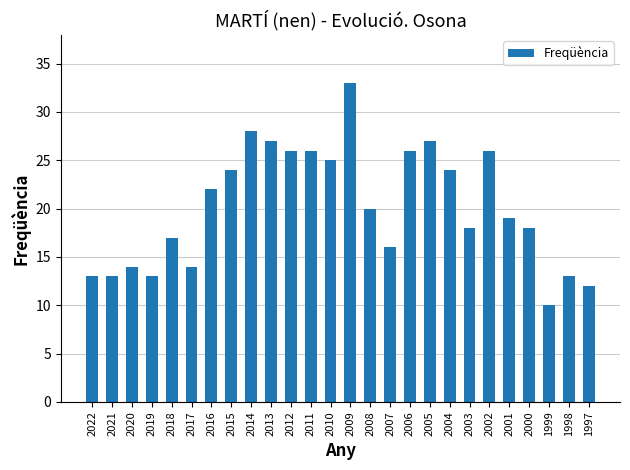

Does the chart contain stacked bars?

No